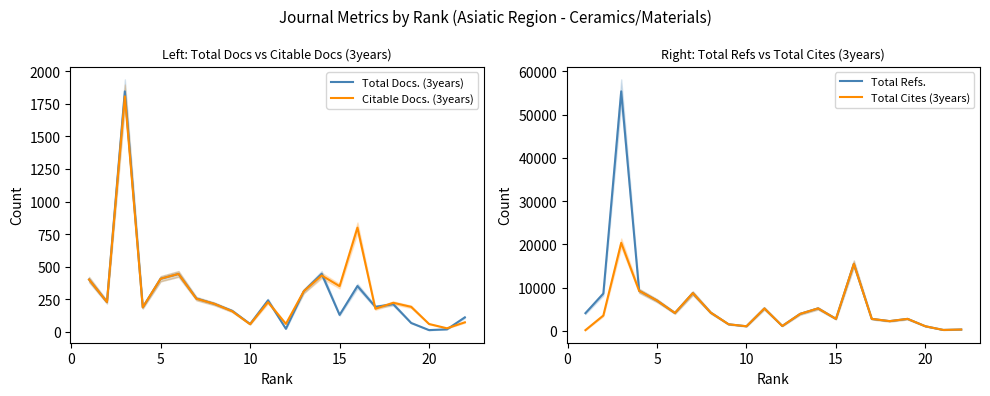

Does the chart have visible grid lines?

No